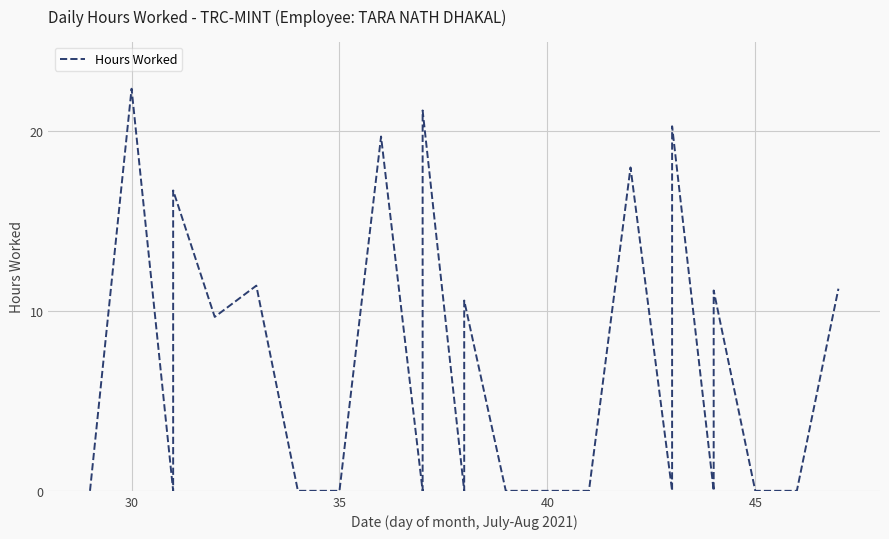

How many positive values are there?

11